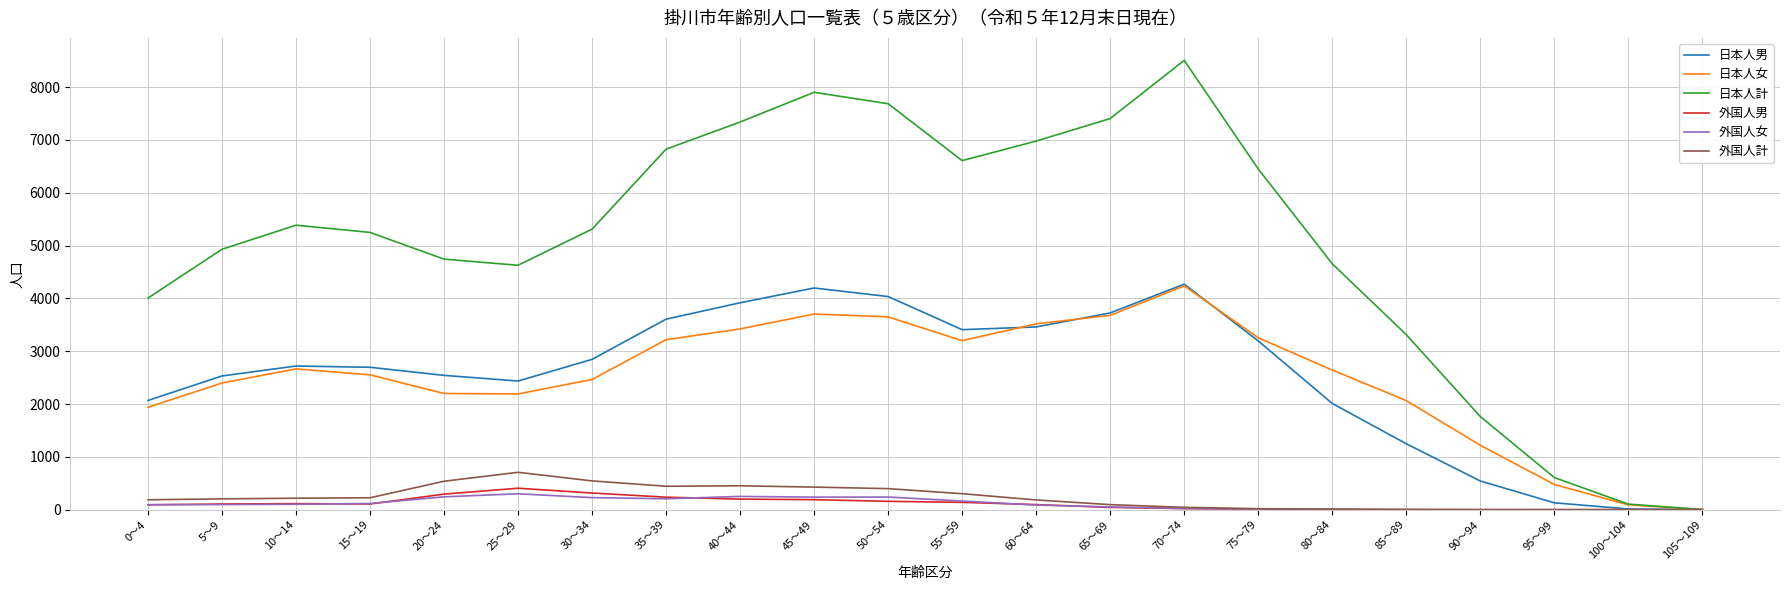

How many categories are shown in the chart?

22